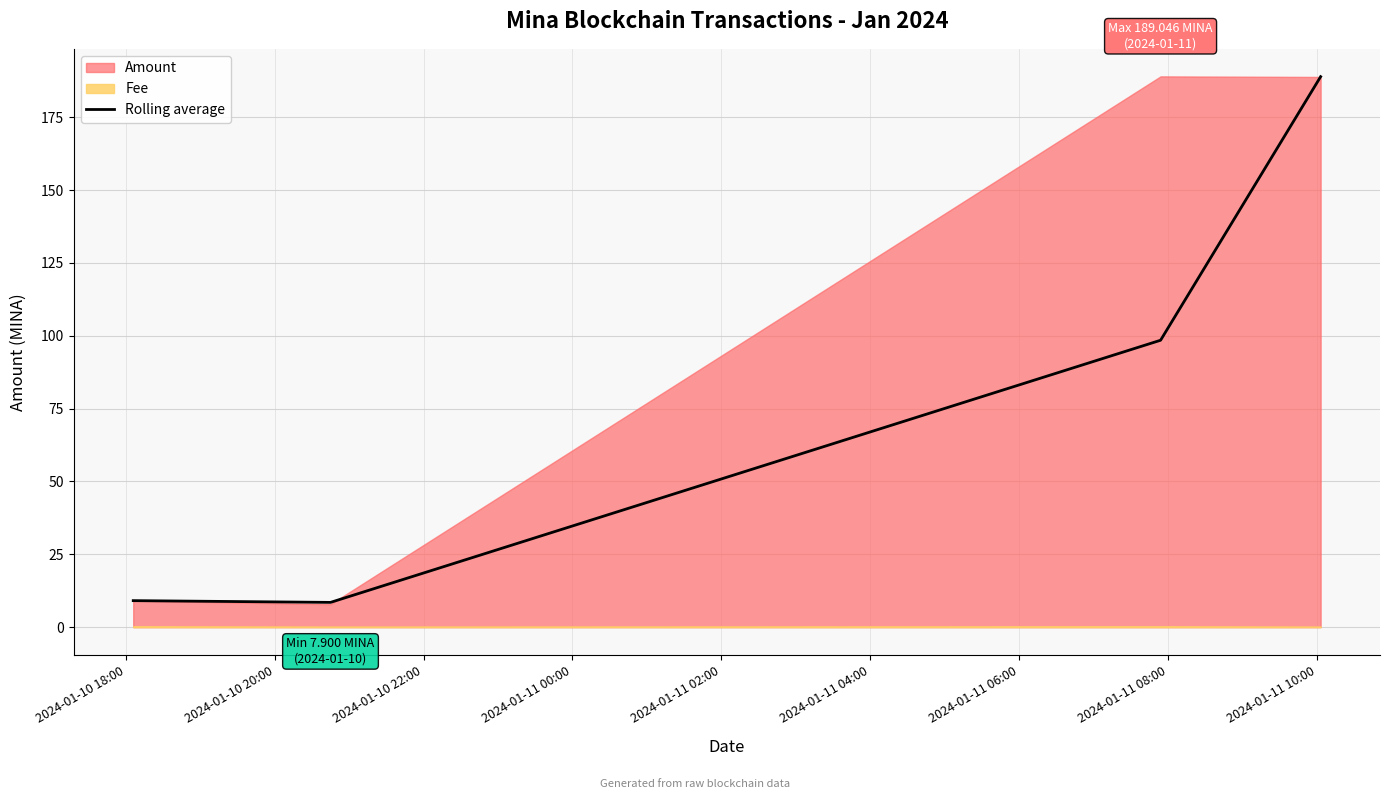

What is the maximum value for Rolling average?

188.9